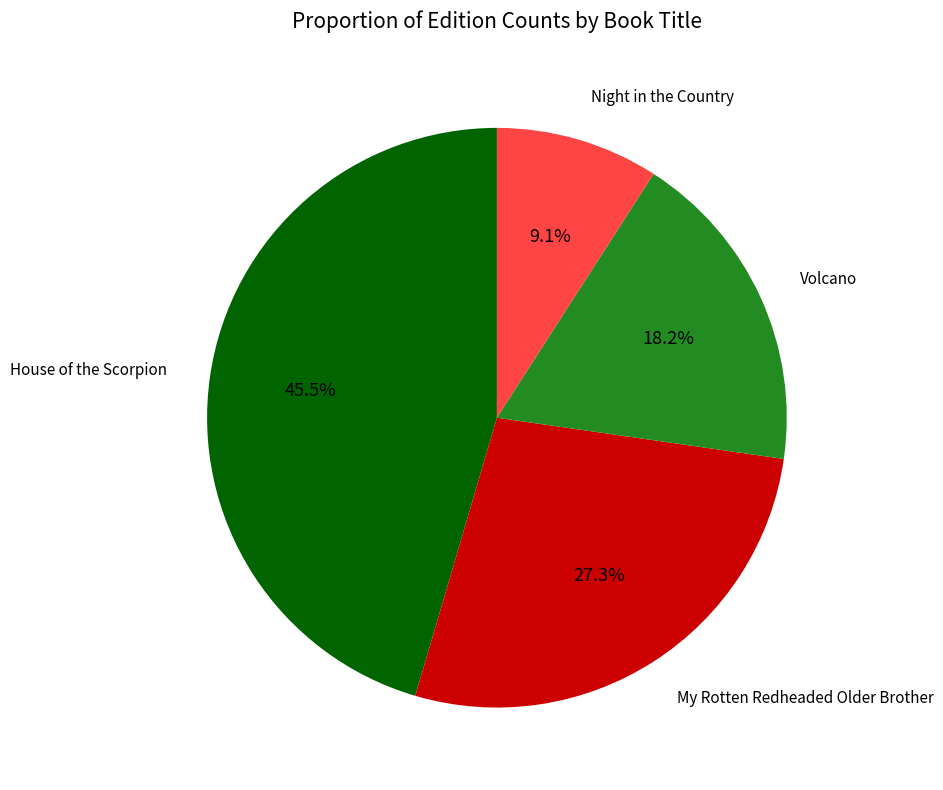

To the nearest percent, what percentage of the pie is Night in the Country?

9%